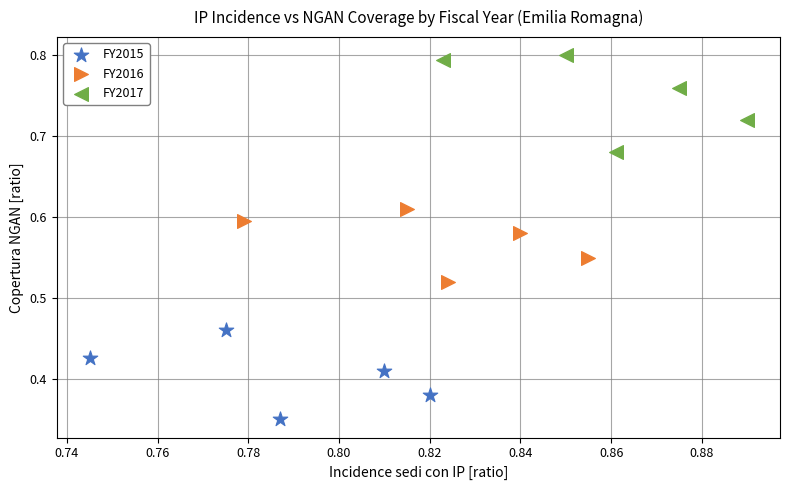

Which series contains the lowest Y value?

FY2015